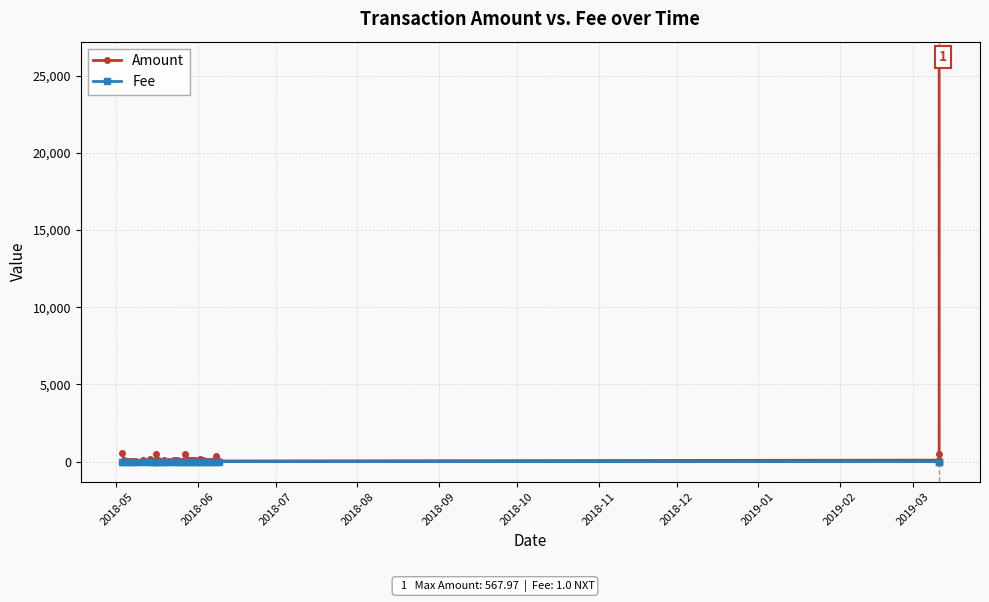

What are all the series names shown in the legend?

Amount, Fee